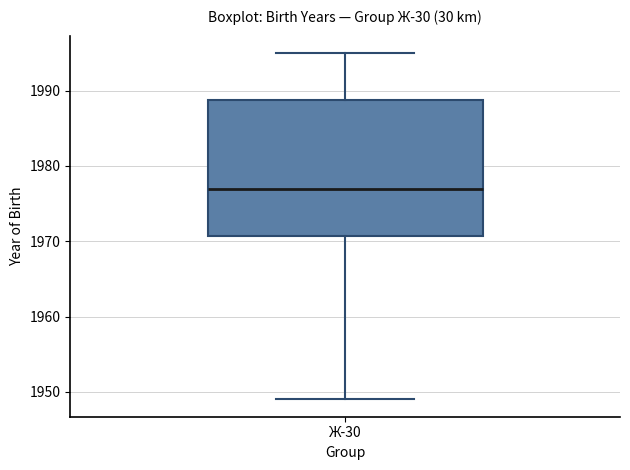

Transcribe this box plot: give where the median line is, the range the box spans, and where the two whiskers end, as read against the y-axis. The values are not printed on the chart, so give them approximately, as read against the axis.

median 1977, box 1971 to 1989, whiskers 1949 to 1995